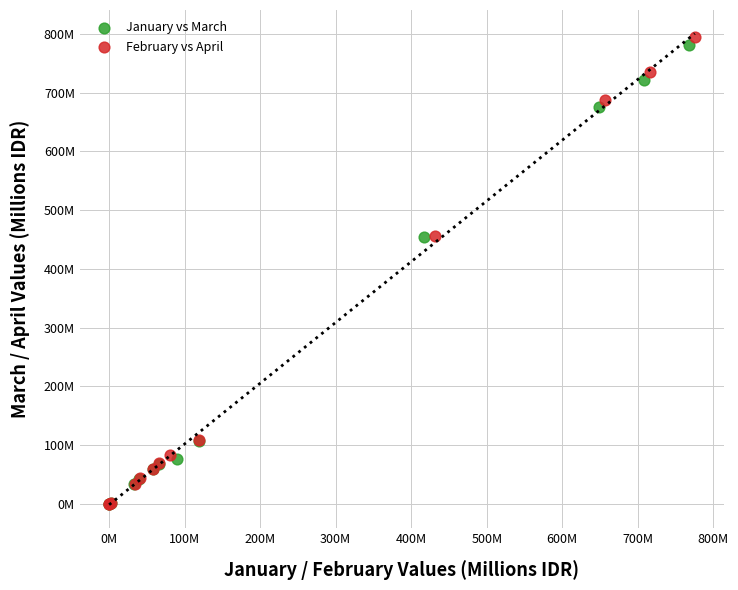

What are all the series names shown in the legend?

January vs March, February vs April